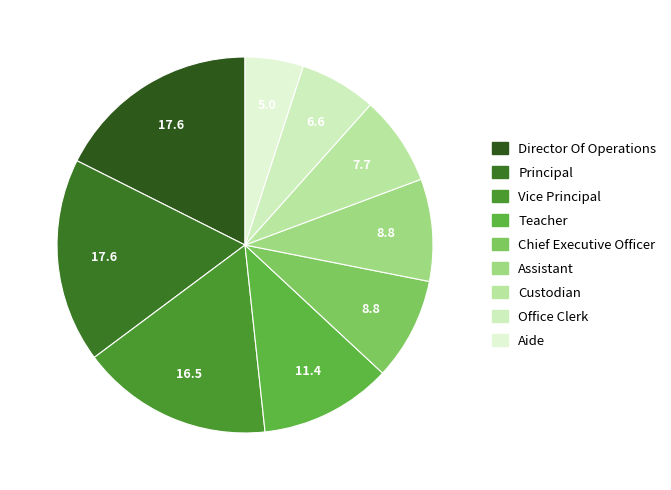

Count the number of slices in the pie.

9